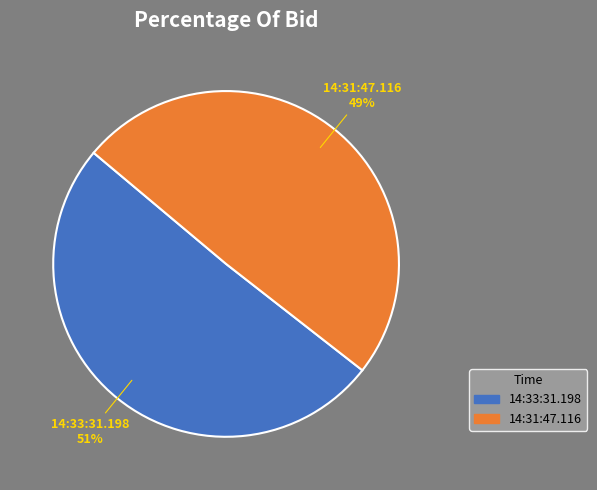

Combined, do 14:33:31.198 and 14:31:47.116 account for over 50%?

Yes